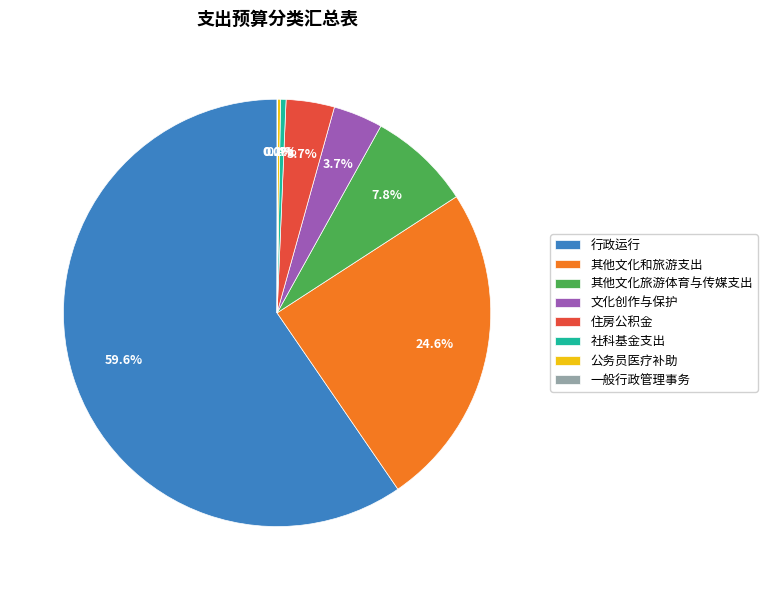

To the nearest percent, what is the difference between the 行政运行 and 社科基金支出 slice percentages?

59%